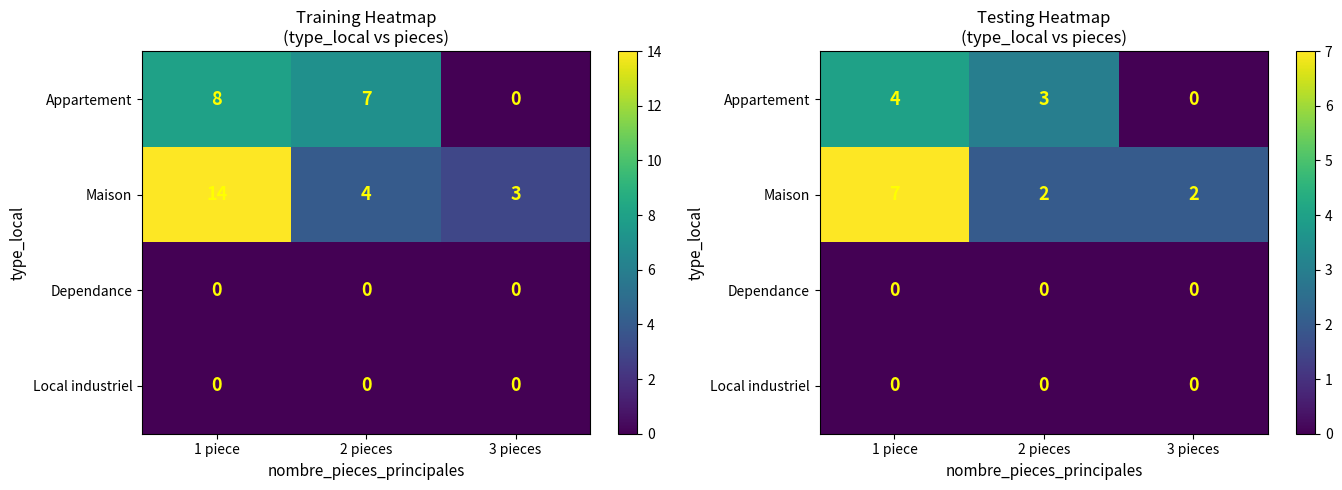

Rank the series by their maximum value, from lowest to highest.

Dependance, Local industriel, Appartement, Maison